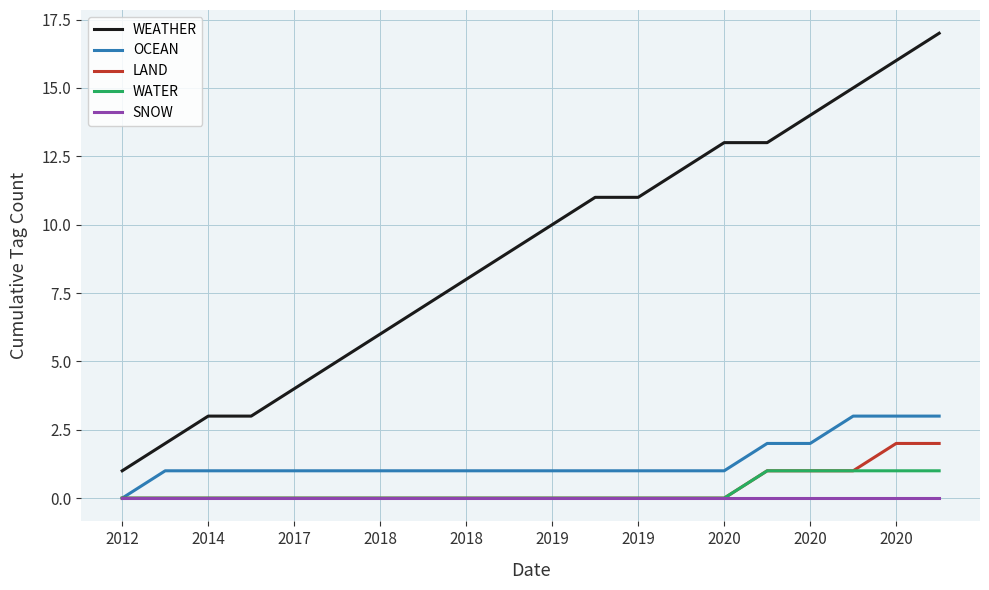

True or false: WATER and WEATHER cross at least once.

False